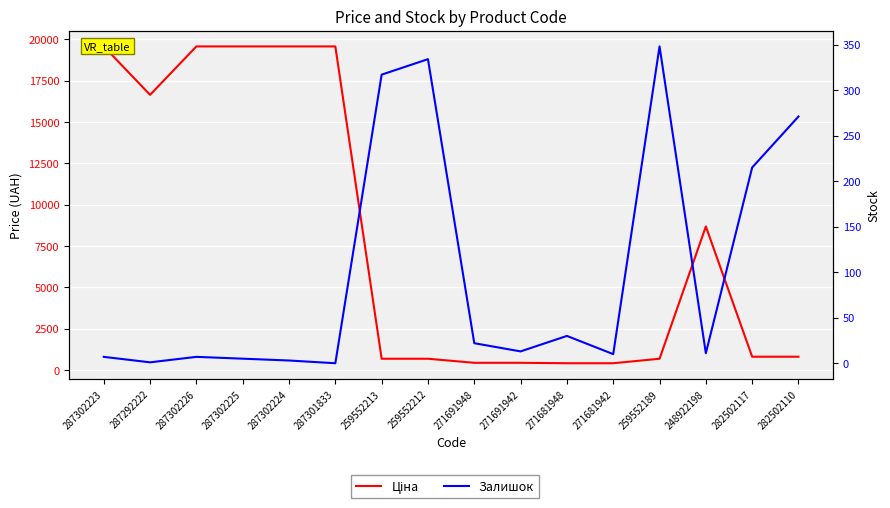

True or false: Ціна has a value of 679.8 at 259552189.

True